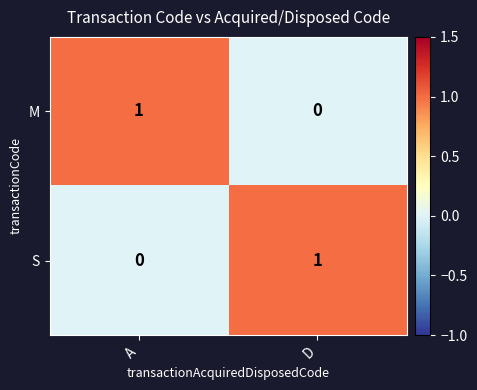

How many categories are shown in the chart?

2